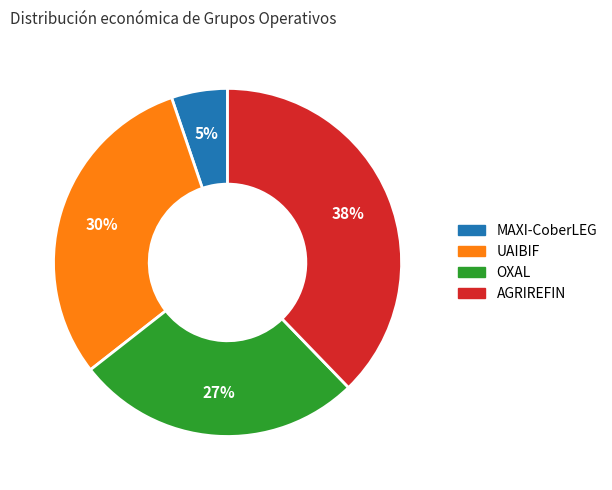

Rank the categories by value from highest to lowest.

AGRIREFIN, UAIBIF, OXAL, MAXI-CoberLEG